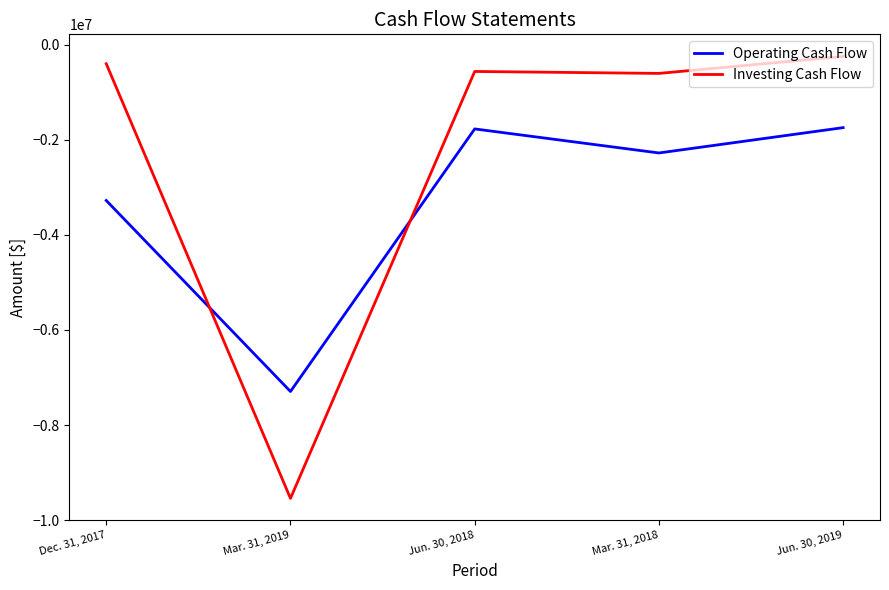

Rank the series by their average value, from highest to lowest.

Investing Cash Flow, Operating Cash Flow